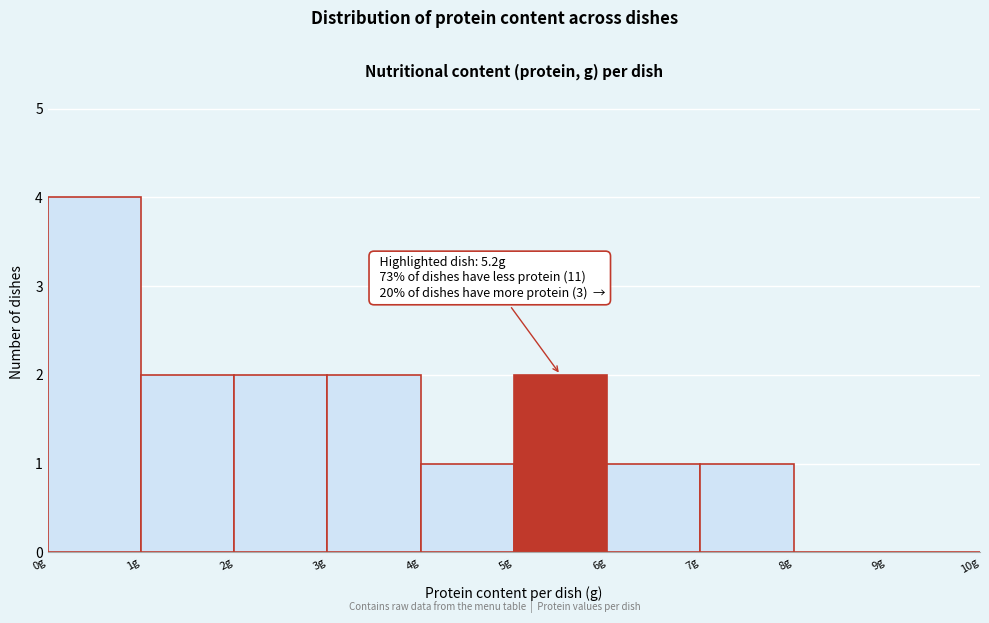

Which range on the x-axis has the tallest bar?

0 to 1